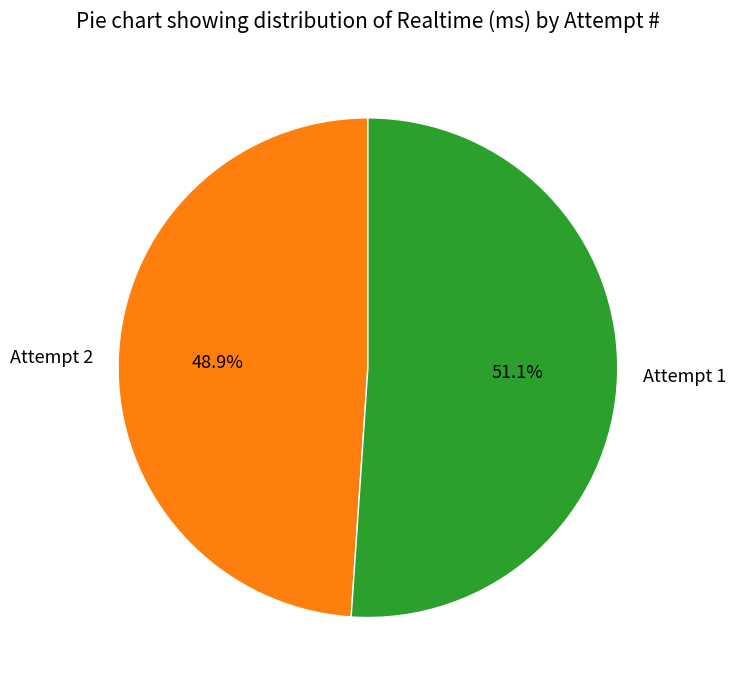

Is the sum of Attempt 2 and Attempt 1 greater than half?

Yes